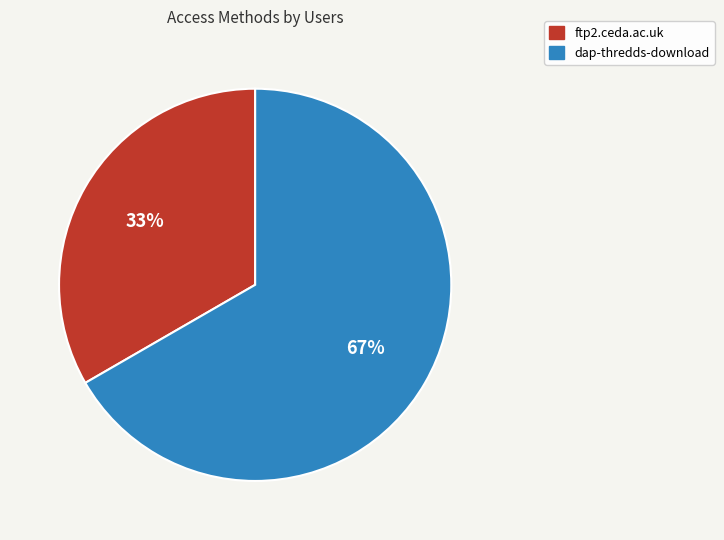

Which category has the smallest portion of the pie?

ftp2.ceda.ac.uk